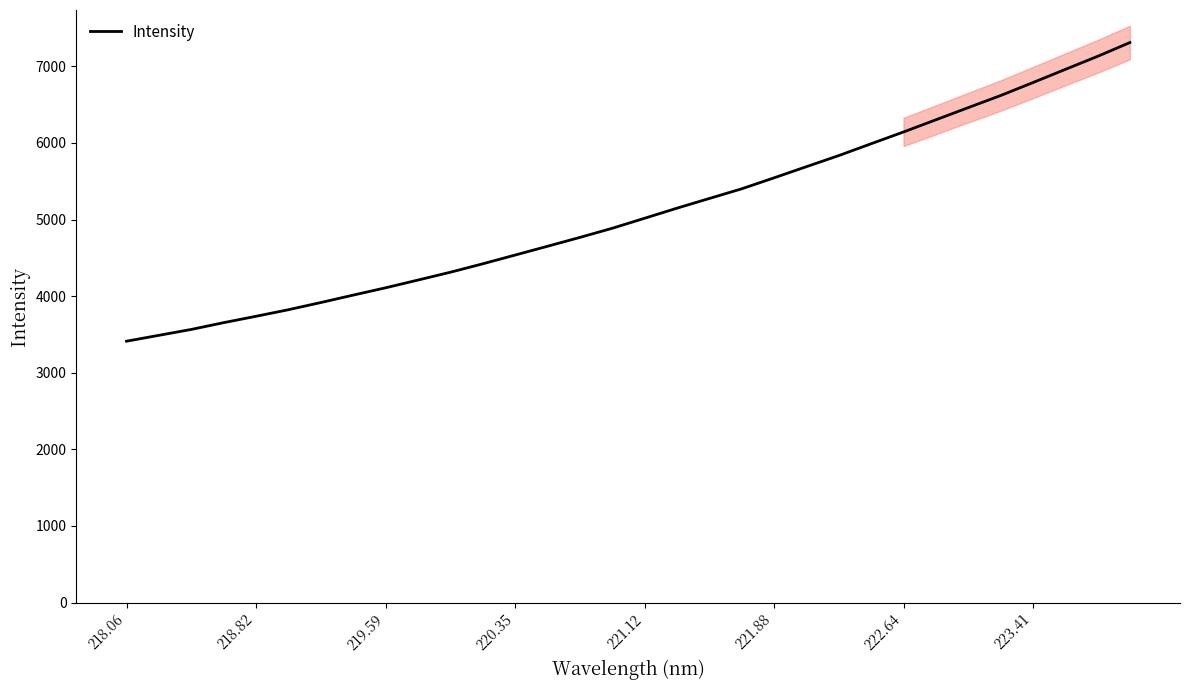

True or false: Intensity has a value of 2022.4 at 218.82.

False